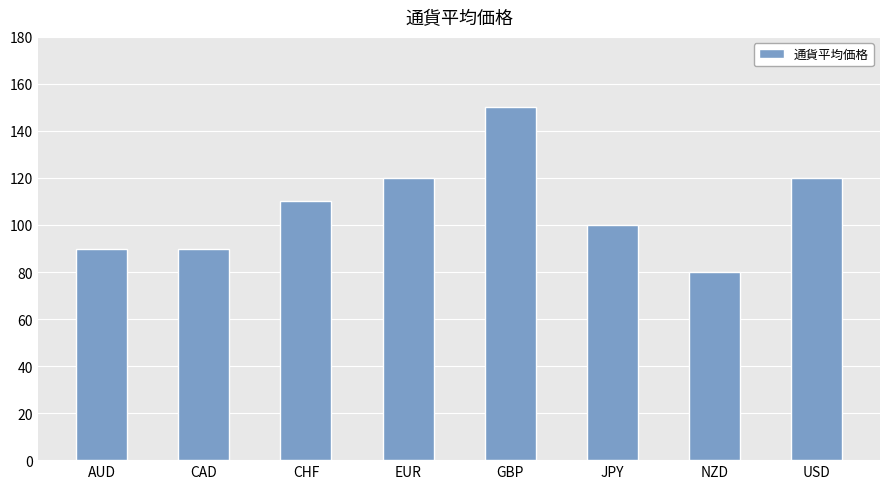

What is the average value?

108